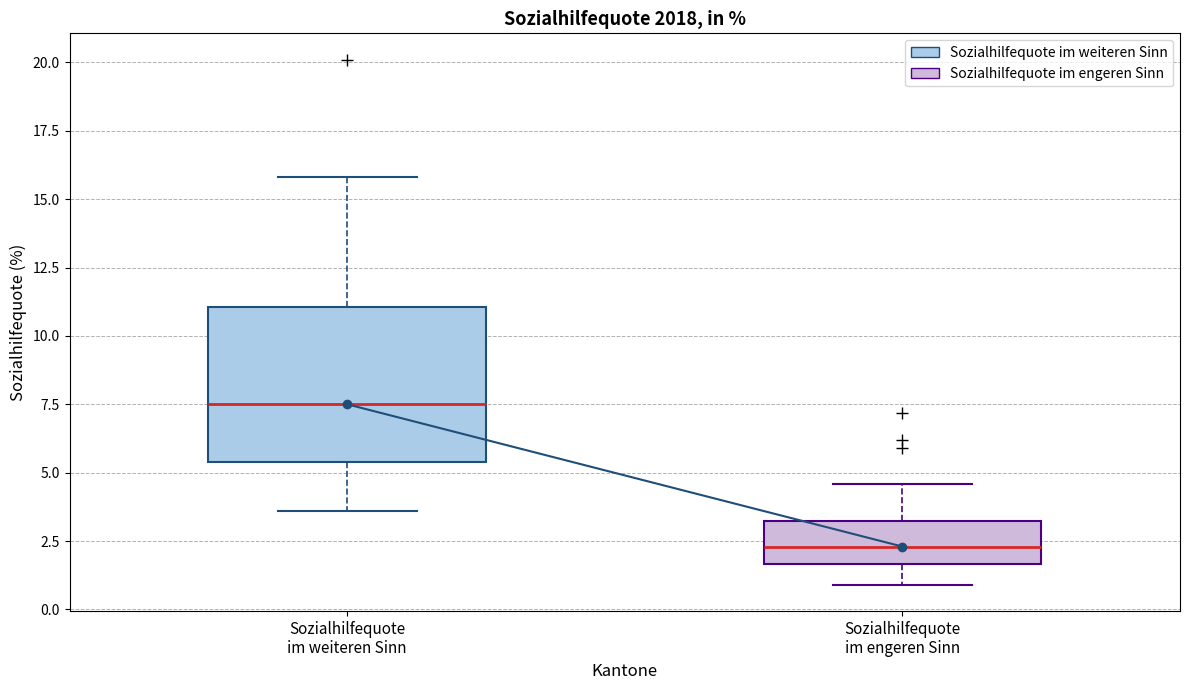

Which box is the tallest, from its lower edge to its upper edge?

Sozialhilfequote im weiteren Sinn